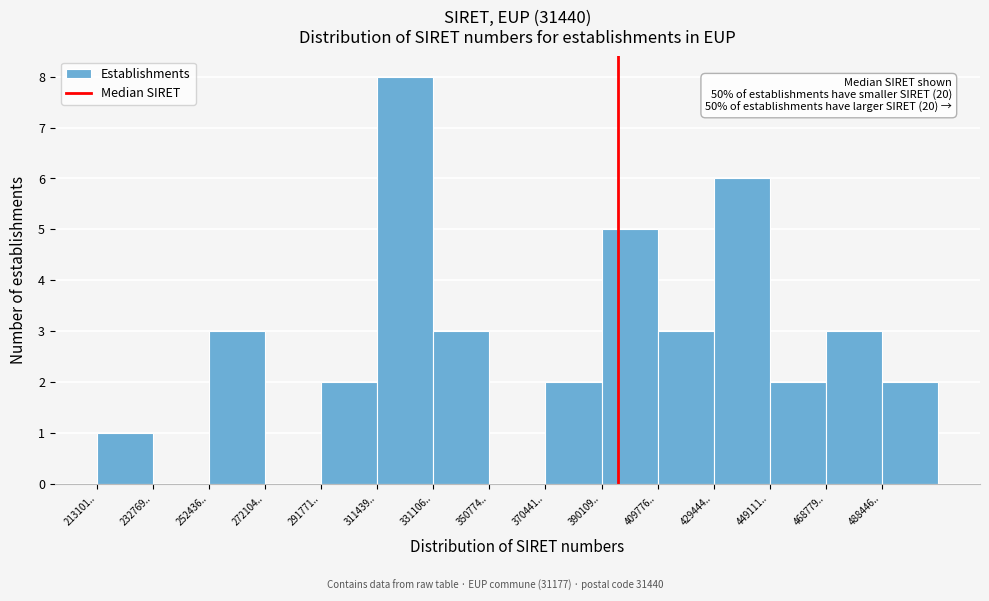

Reading right to left, transcribe all the data shown in this chart.

488446..=2	468779..=3	449111..=2	429444..=6	409776..=3	390109..=5	370441..=2	350774..=0	331106..=3	311439..=8	291771..=2	272104..=0	252436..=3	232769..=0	213101..=1